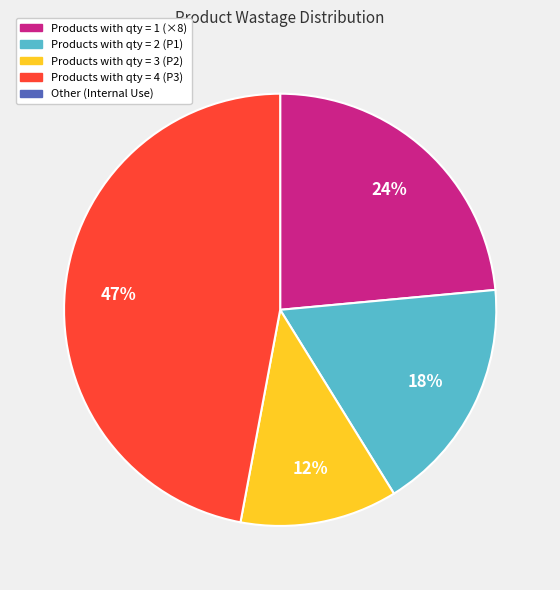

To the nearest percent, what is the average slice percentage?

25%